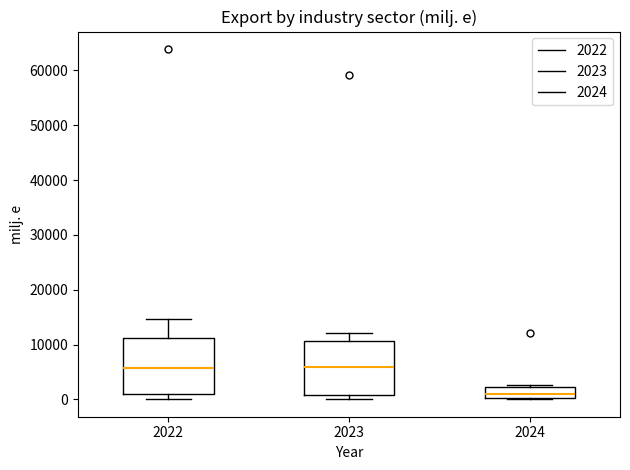

Reading left to right, read every box against the y-axis: the position of its median line, the range the box covers, and the ends of its whiskers. The values are not printed on the chart, so give them approximately, as read against the axis.

2022: median 6000, box 1000 to 11000, whiskers 0 to 15000
2023: median 6000, box 1000 to 11000, whiskers 0 to 12000
2024: median 1000, box 0 to 2000, whiskers 0 to 3000